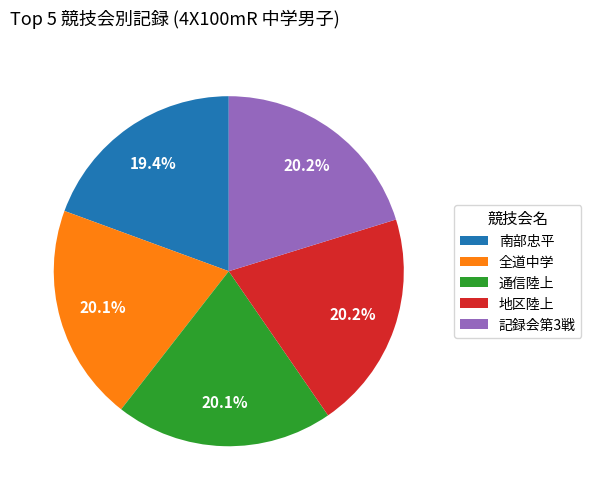

Which category has the smallest portion of the pie?

南部忠平